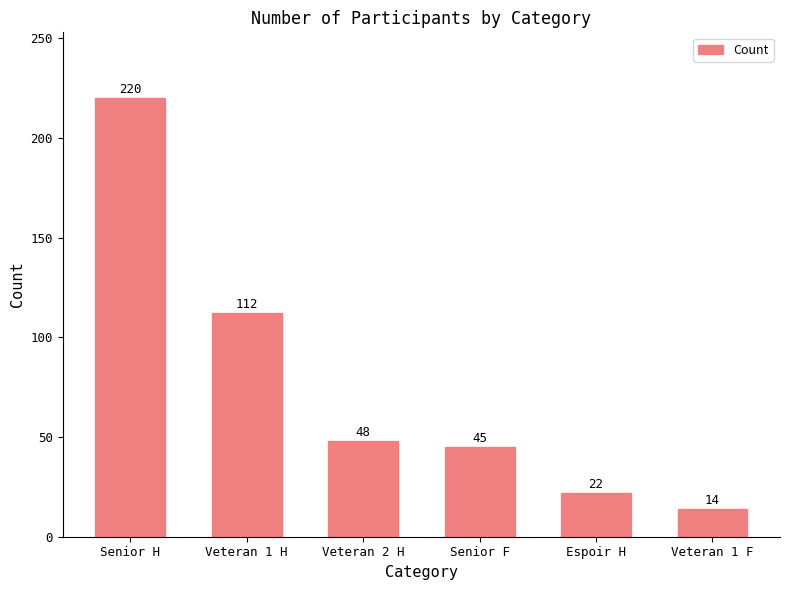

What is the change in value from Senior H to Veteran 1 F?

-206